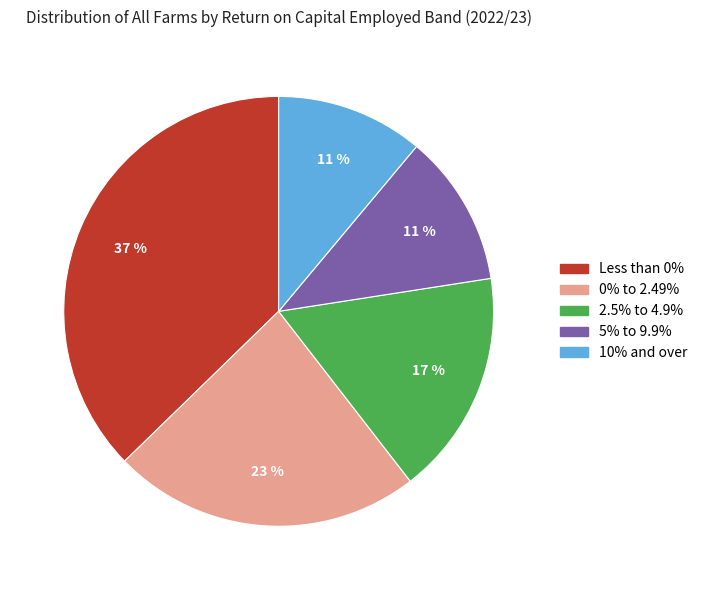

How many slices are in this pie chart?

5